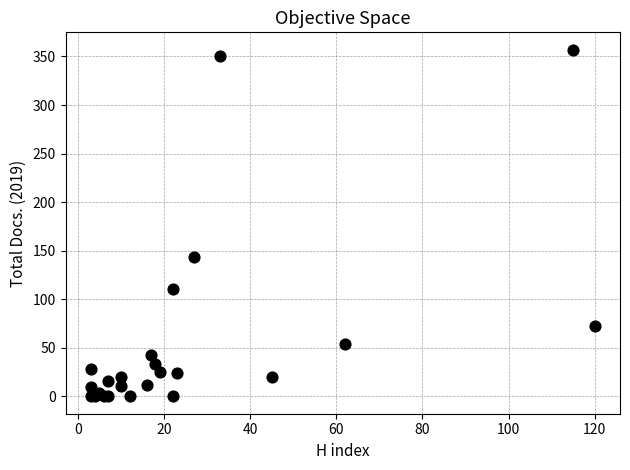

What Y value in the scatter plot is closest to 178?

144